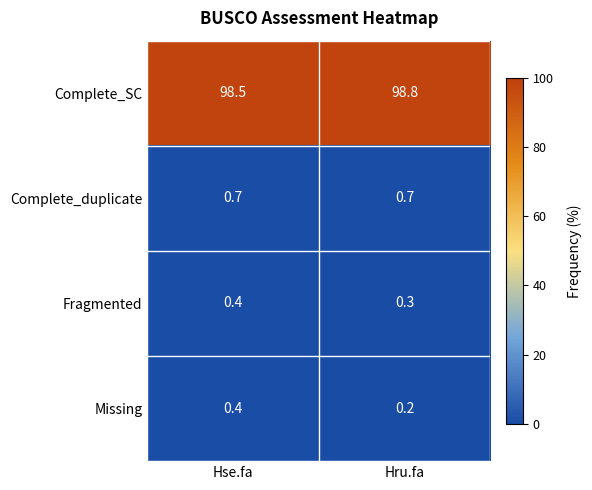

What is the lowest value of the Complete_duplicate series?

0.7